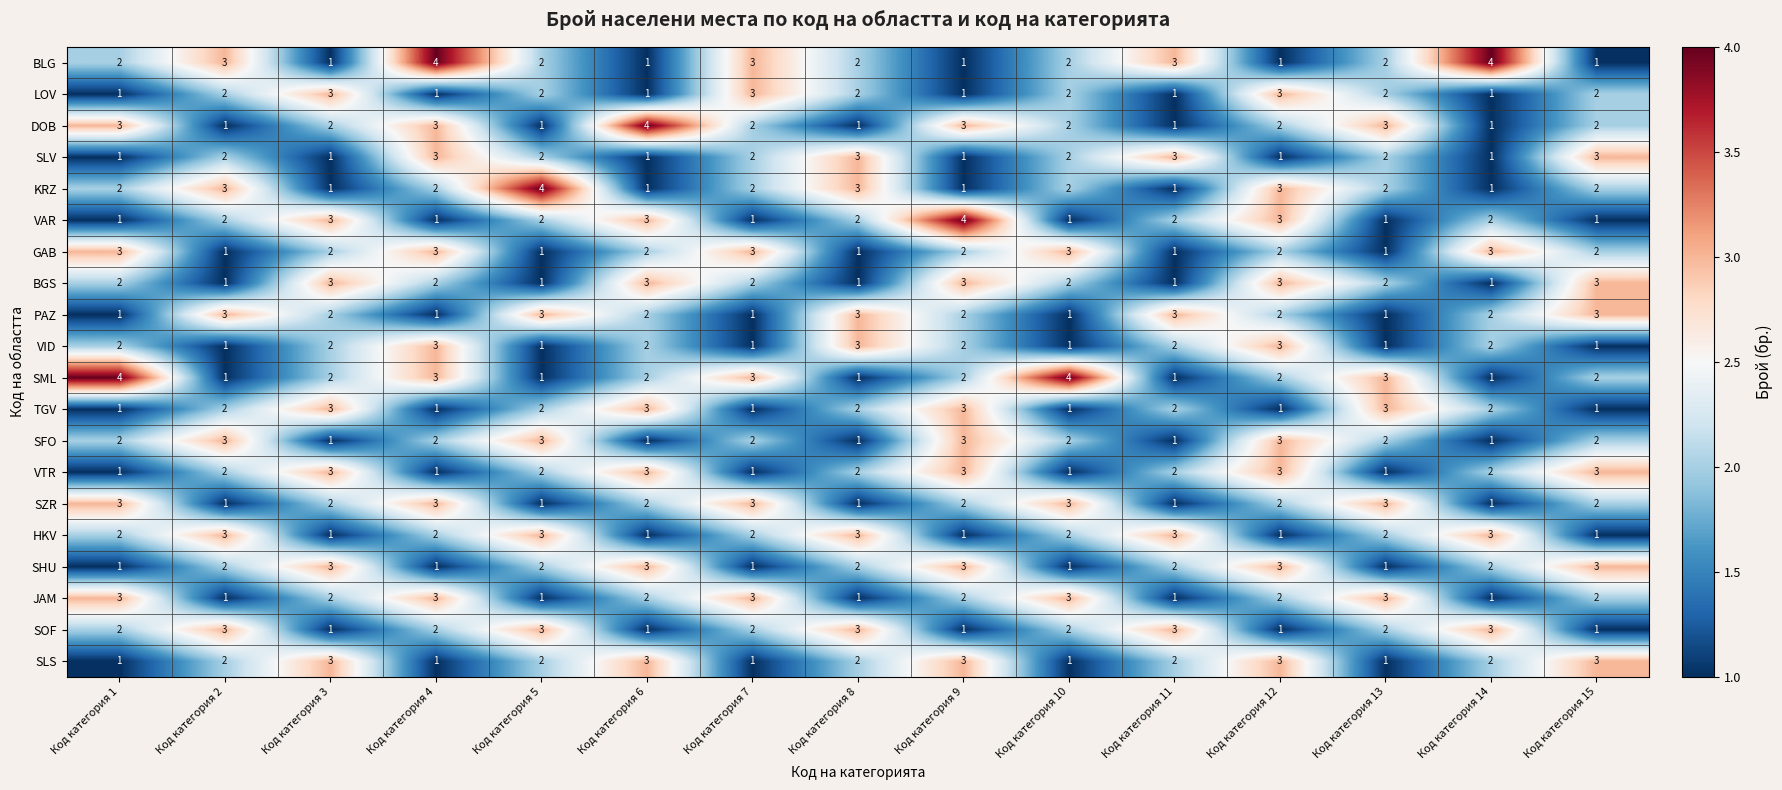

What is the sum of all SLV values?

28